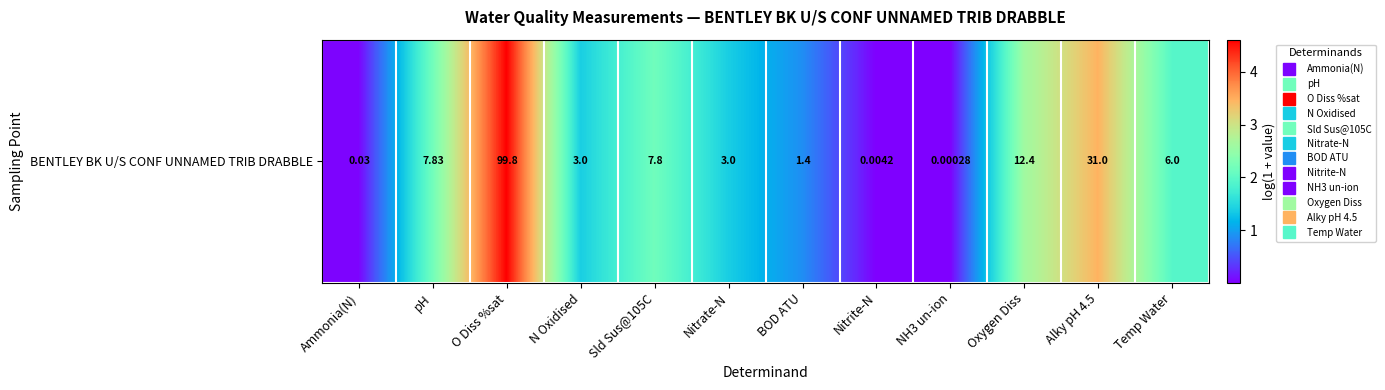

Reading left to right, what are all the values shown in this chart?

Ammonia(N)=0.0	pH=2.2	O Diss %sat=4.6	N Oxidised=1.4	Sld Sus@105C=2.2	Nitrate-N=1.4	BOD ATU=0.9	Nitrite-N=0.0	NH3 un-ion=0.0	Oxygen Diss=2.6	Alky pH 4.5=3.5	Temp Water=1.9